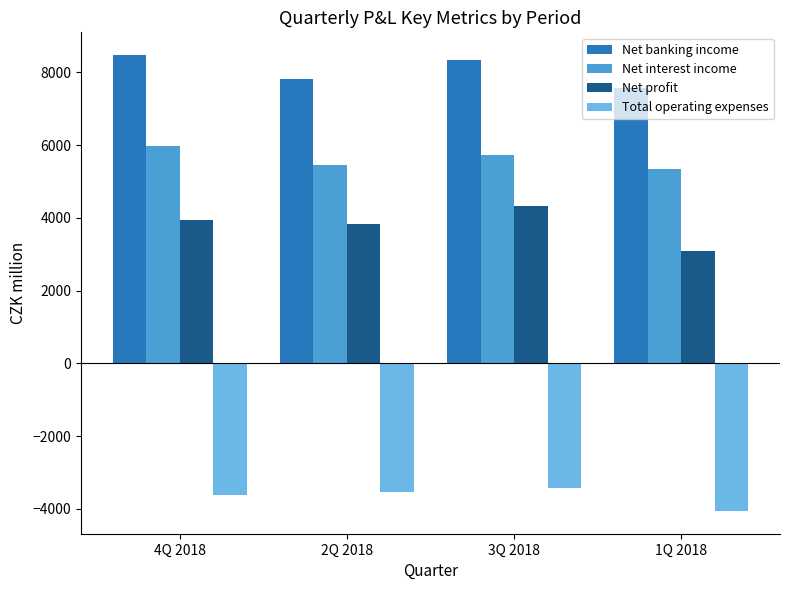

What is the maximum value shown in the chart?

8472